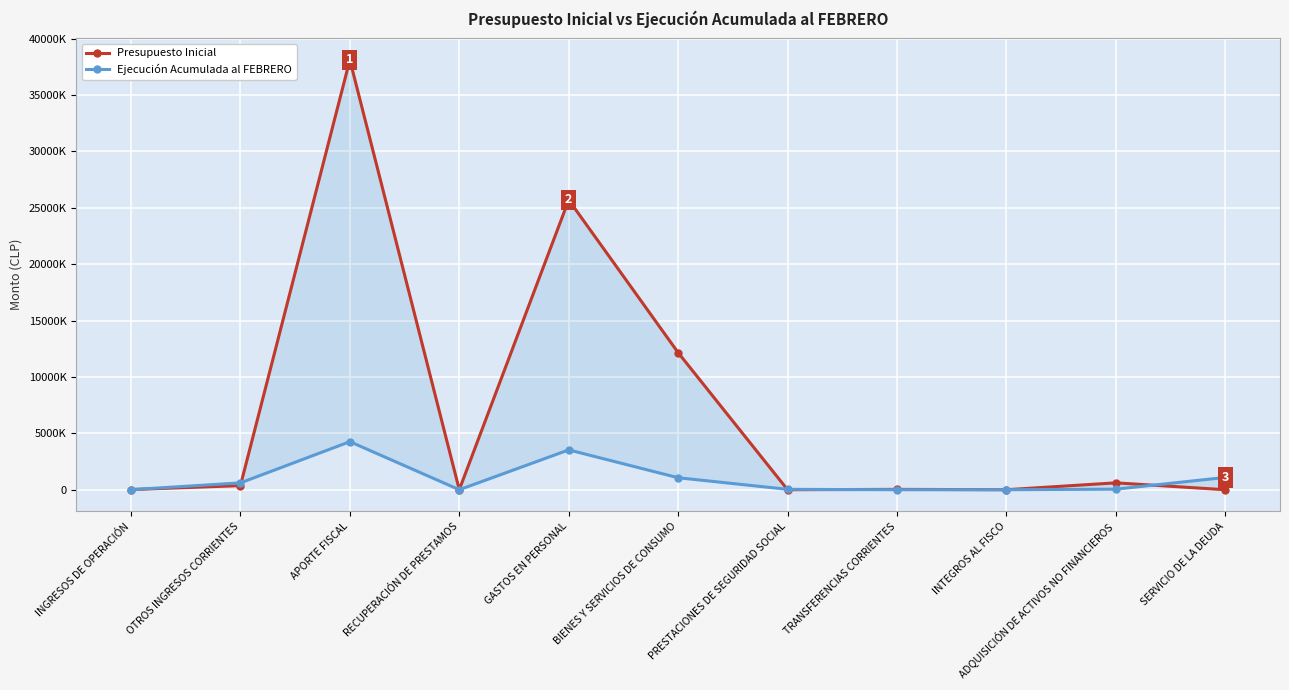

How many lines are shown in the chart?

2